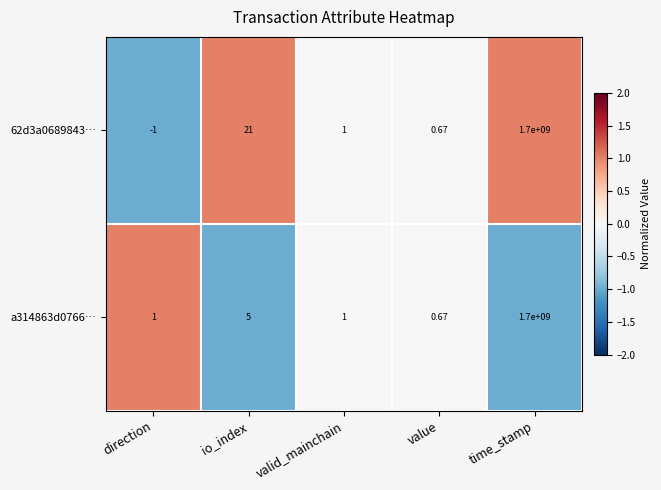

How many negative values does the 62d3a0689843… series have?

1